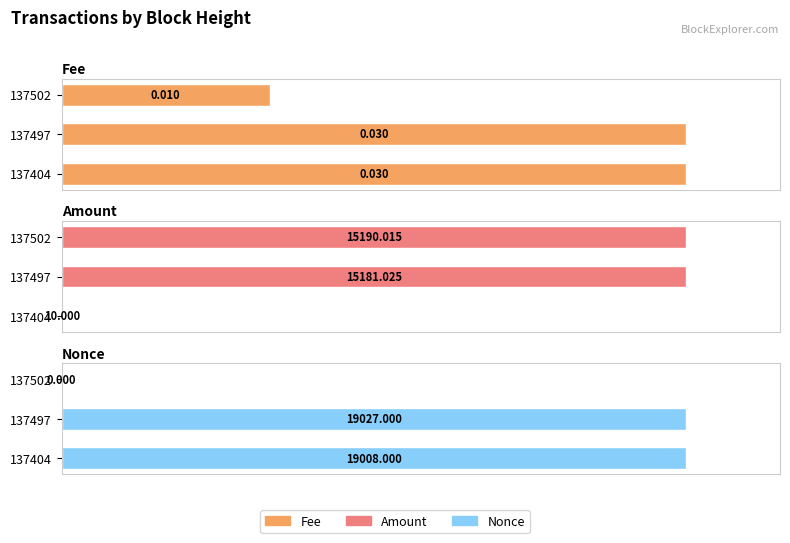

Which series has the largest total across all categories?

Fee